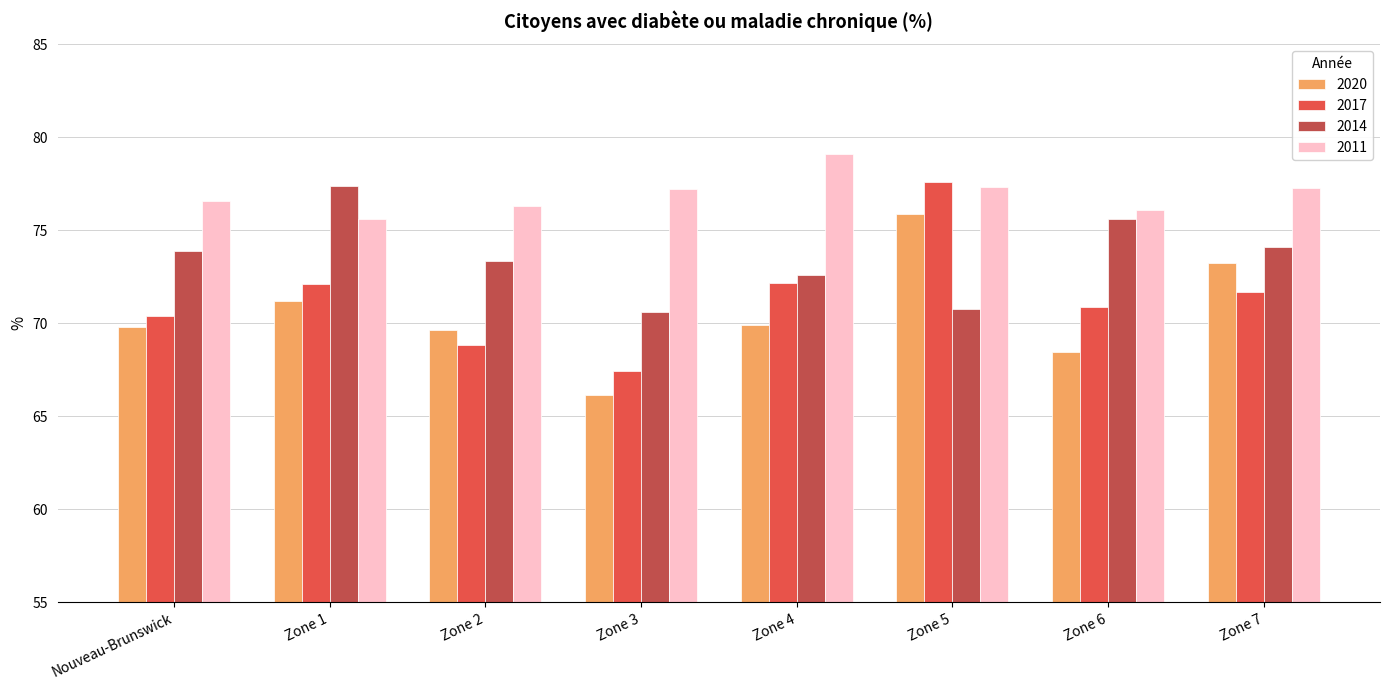

Where does the 2020 series first go above 69?

Nouveau-Brunswick